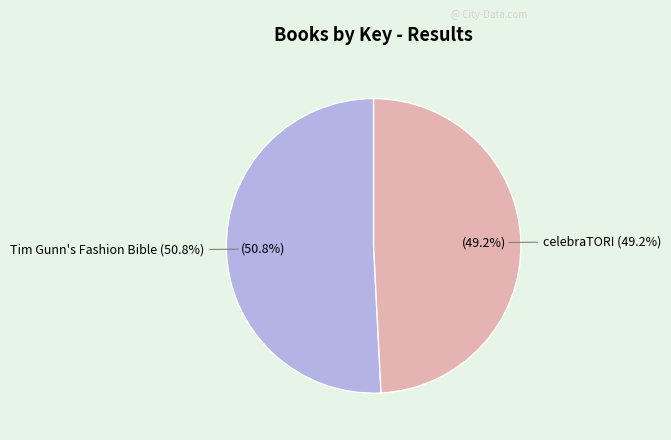

What percentage is the celebraTORI slice, to the nearest percent?

49%